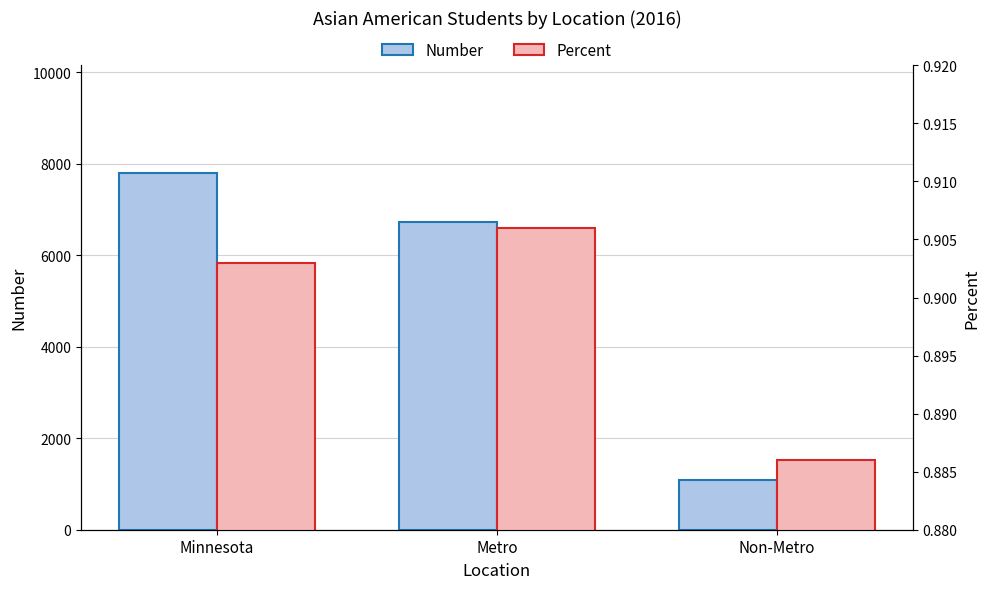

Which series has the largest total across all categories?

Number